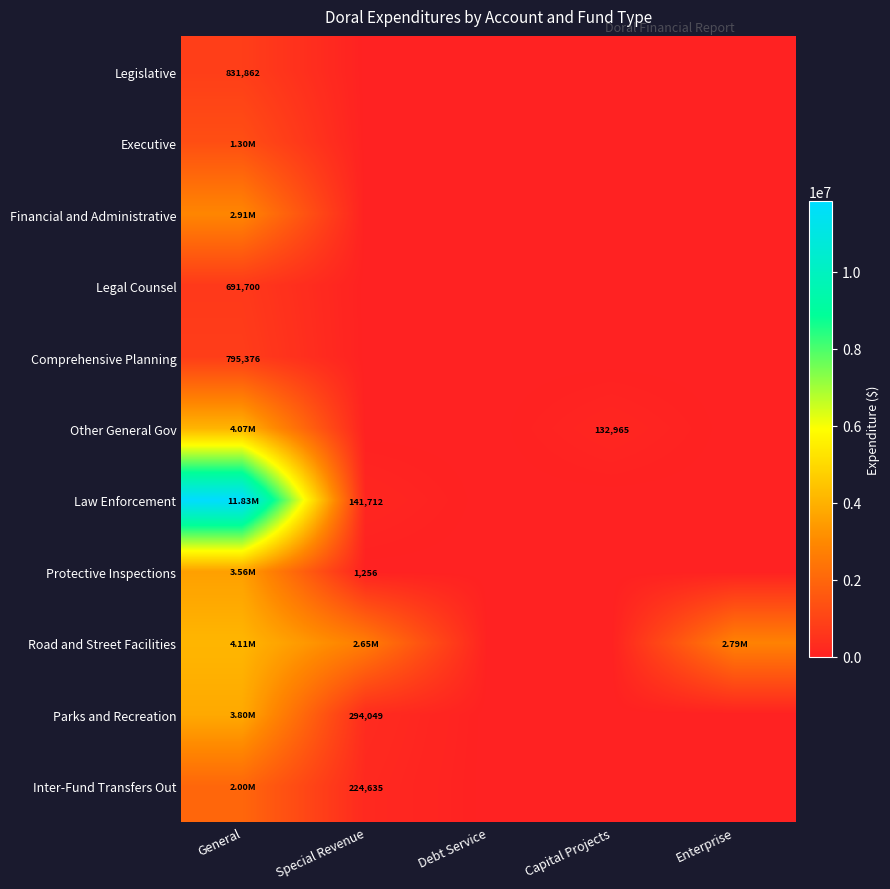

Which series has the largest range (max minus min)?

Law Enforcement